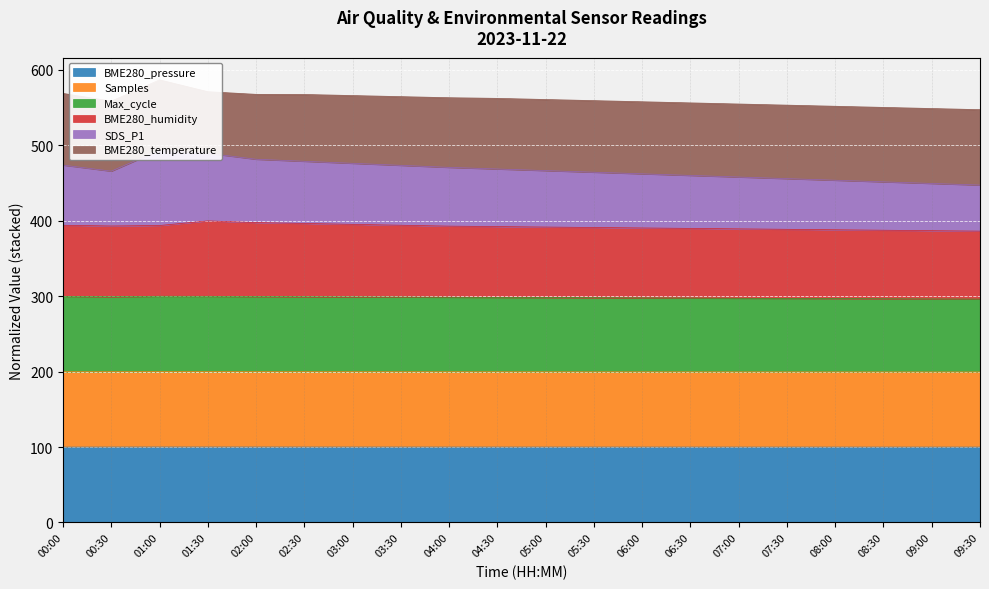

Read the BME280_humidity value at 04:00.

393.0